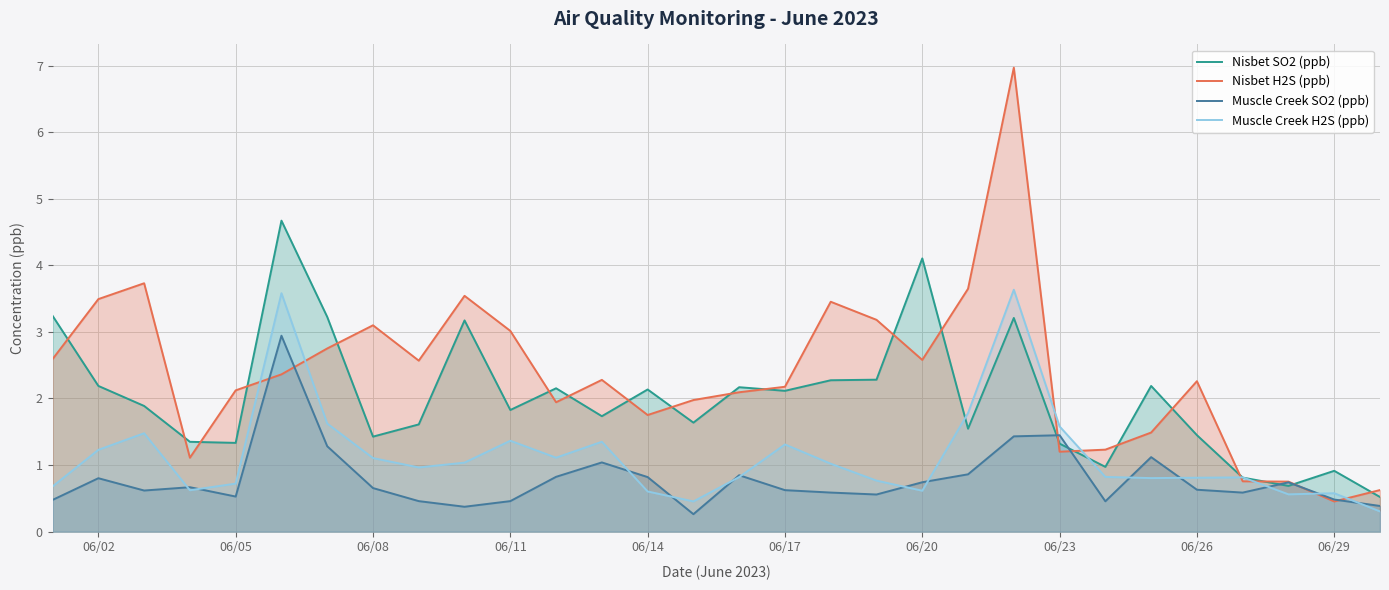

Rank the series by their average value, from lowest to highest.

Muscle Creek SO2 (ppb), Muscle Creek H2S (ppb), Nisbet SO2 (ppb), Nisbet H2S (ppb)